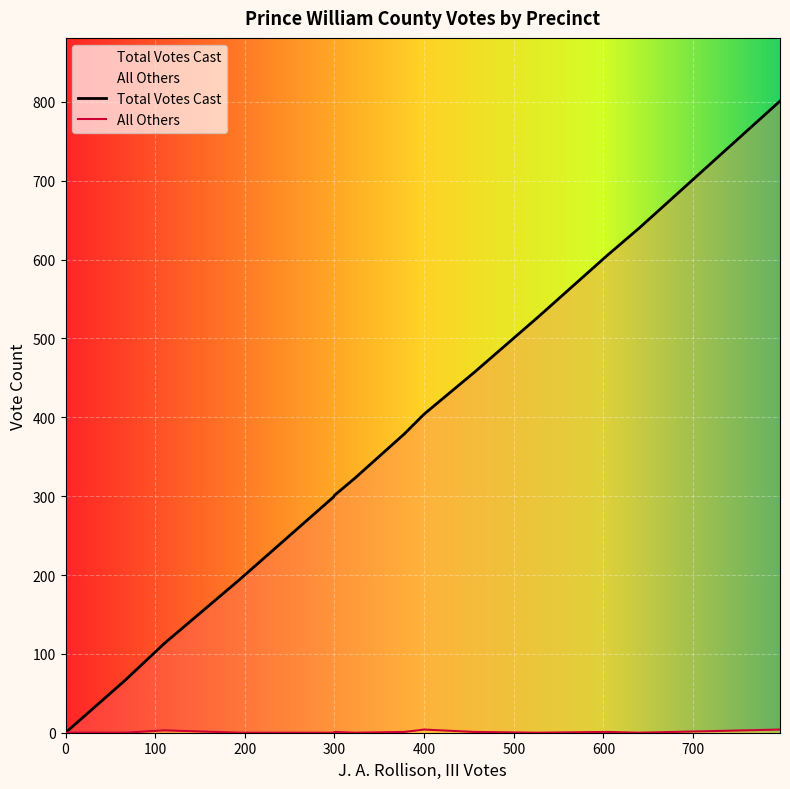

True or false: Total Votes Cast and All Others cross at least once.

False